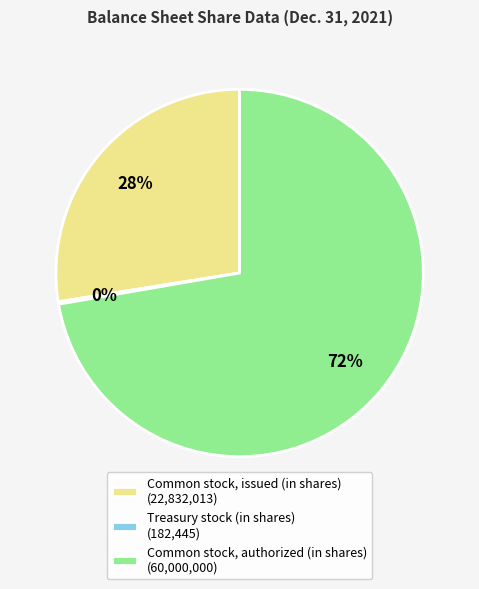

Which has a higher value, Common stock, authorized (in shares) (60,000,000) or Common stock, issued (in shares) (22,832,013)?

Common stock, authorized (in shares) (60,000,000)